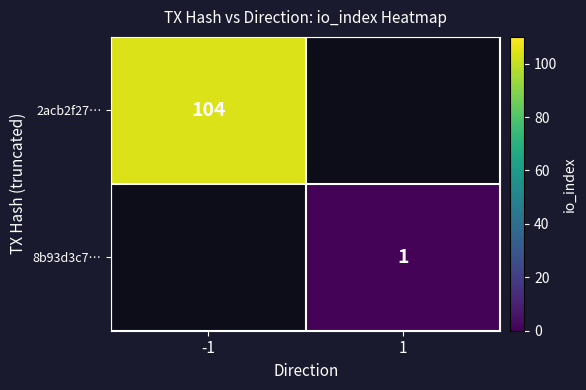

The 2acb2f27… series shows 41 at -1. True or false?

False